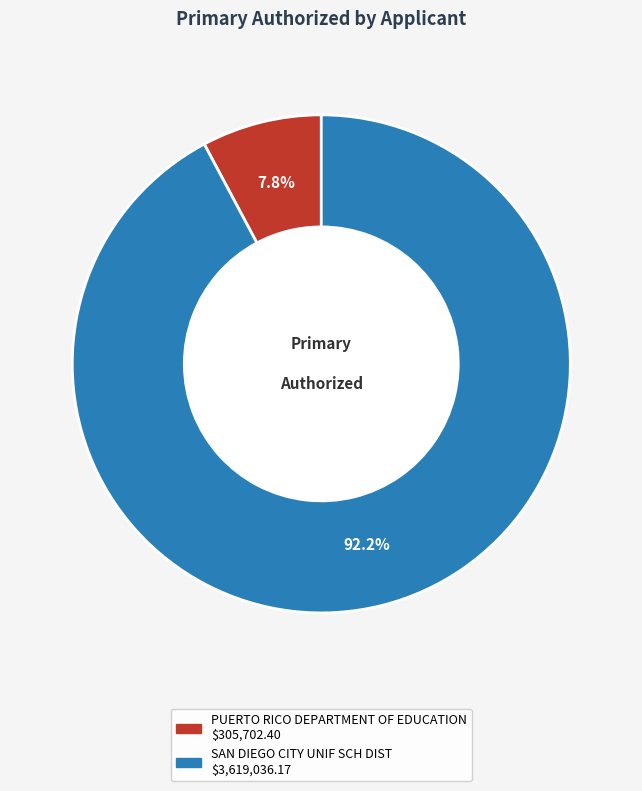

True or false: PUERTO RICO DEPARTMENT OF EDUCATION accounts for 19% of the total.

False